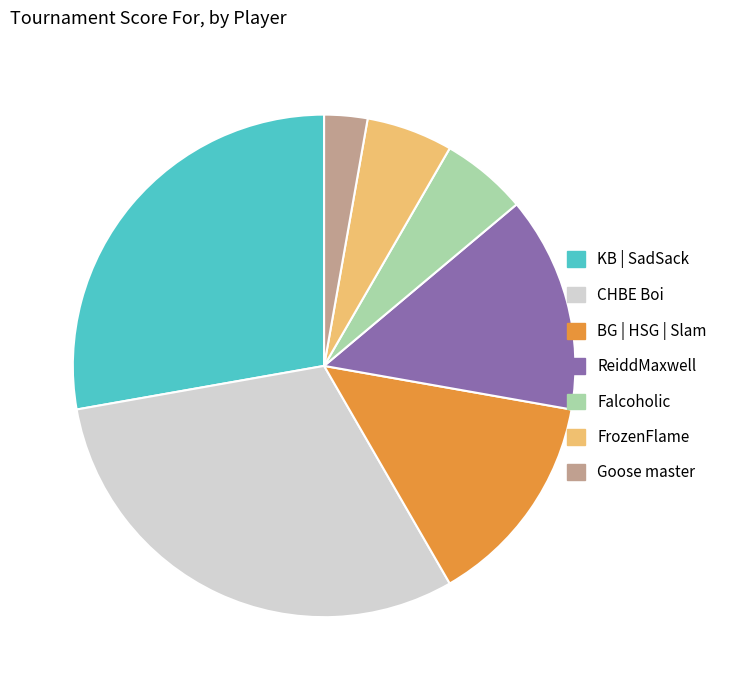

The ReiddMaxwell slice represents 14% of the pie. True or false?

True